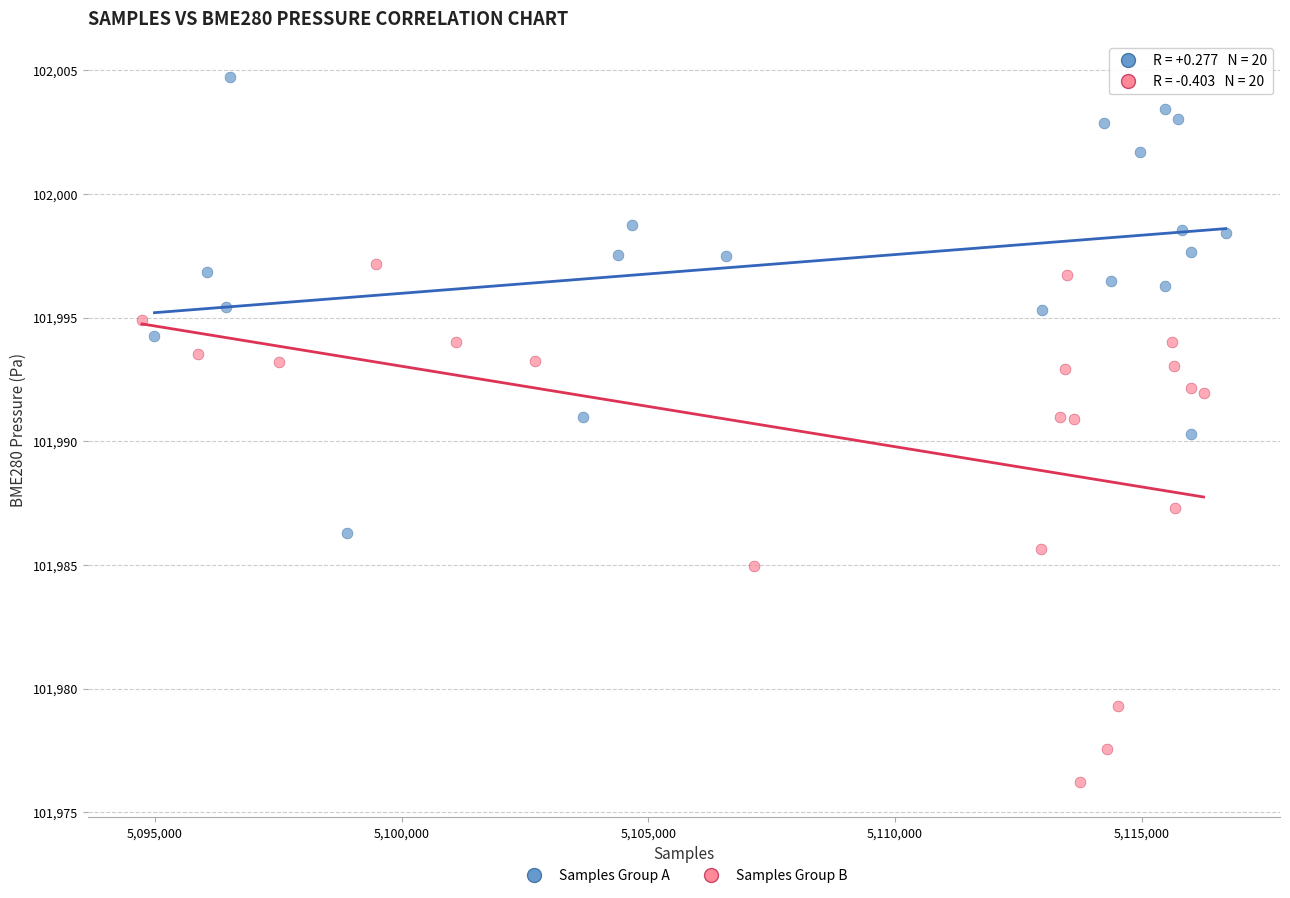

Which series has the largest Y range (max minus min)?

Samples Group B